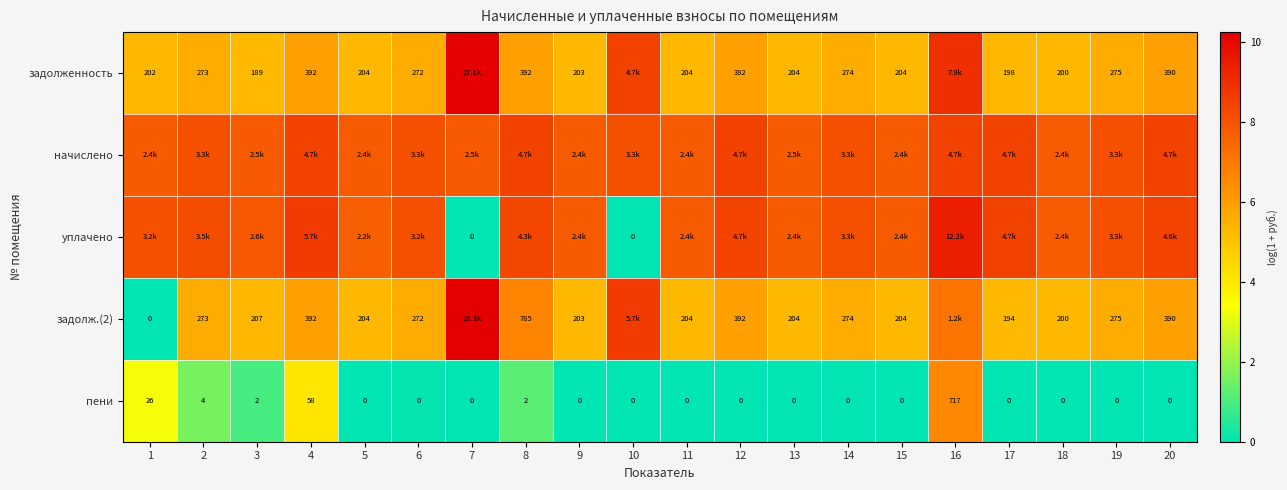

Is the value of пени at 8 greater than the value of задолж.(2) at 1?

Yes